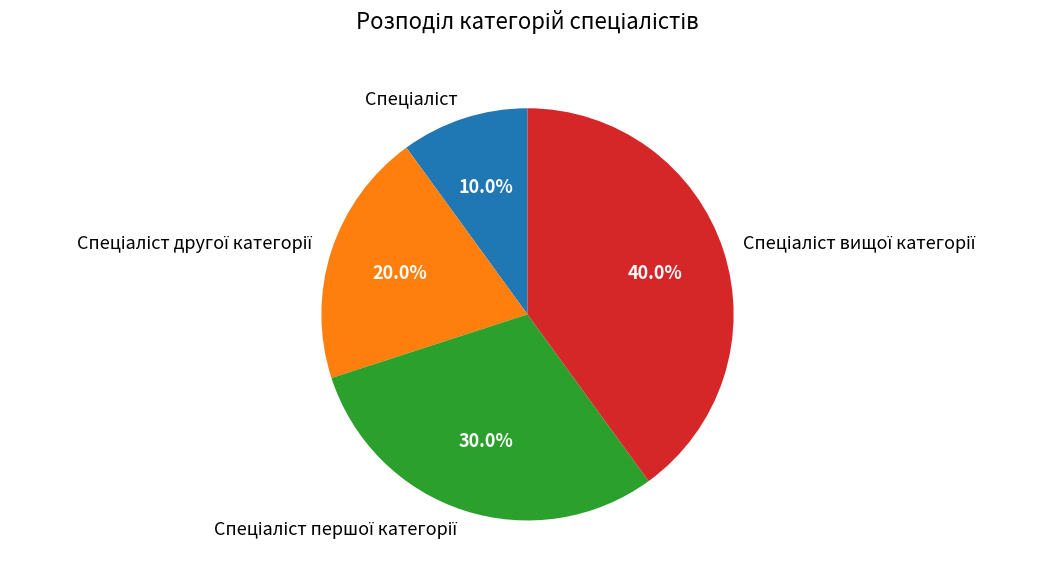

To the nearest percent, what is the average slice percentage?

25%